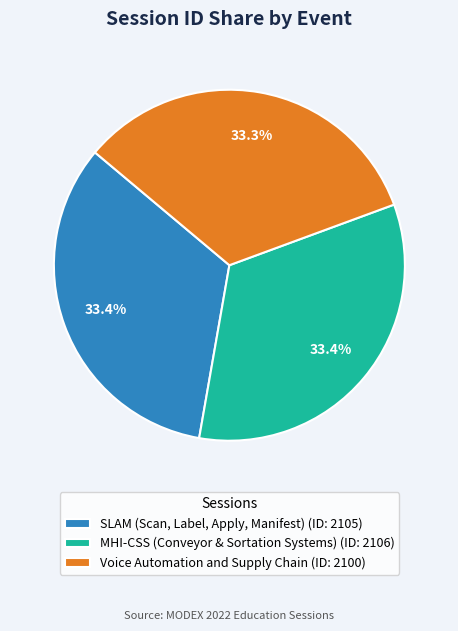

Does any single category account for the majority?

No